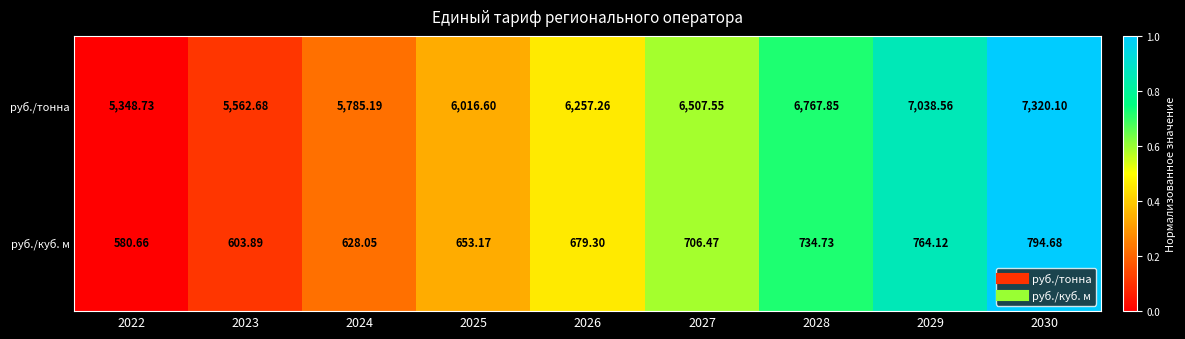

List the series in order of their overall mean, lowest first.

руб./куб. м, руб./тонна